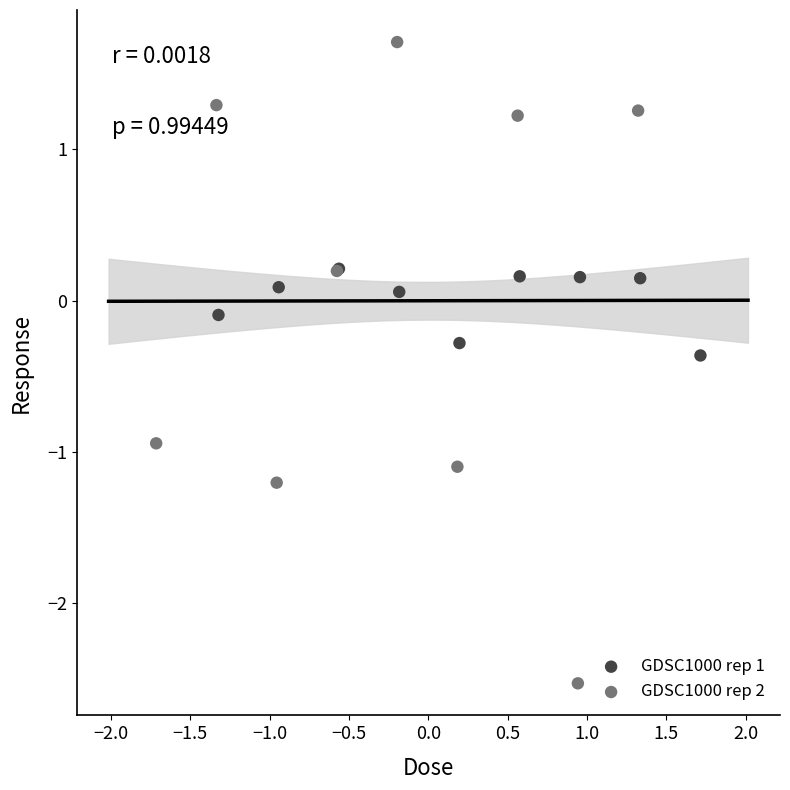

Which series has the largest Y range (max minus min)?

GDSC1000 rep 2